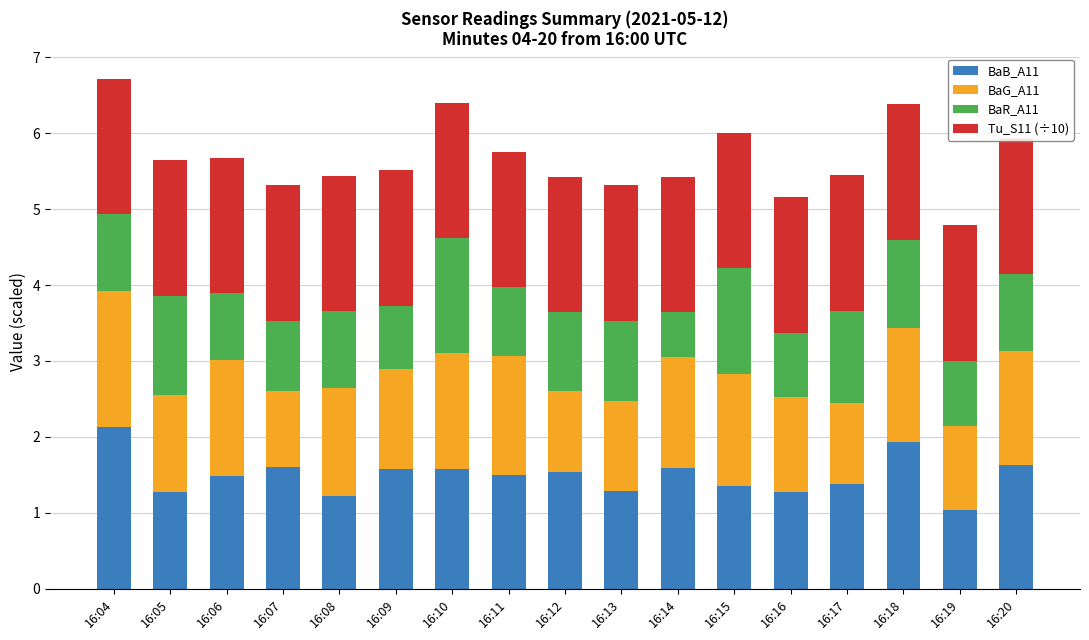

Reading right to left, list all the values displayed in this chart.

BaB_A11: 1.6	1.0	1.9	1.4	1.3	1.4	1.6	1.3	1.5	1.5	1.6	1.6	1.2	1.6	1.5	1.3	2.1
BaG_A11: 1.5	1.1	1.5	1.1	1.3	1.5	1.5	1.2	1.1	1.6	1.5	1.3	1.4	1.0	1.5	1.3	1.8
BaR_A11: 1.0	0.8	1.2	1.2	0.8	1.4	0.6	1.1	1.0	0.9	1.5	0.8	1.0	0.9	0.9	1.3	1.0
Tu_S11 (÷10): 1.8	1.8	1.8	1.8	1.8	1.8	1.8	1.8	1.8	1.8	1.8	1.8	1.8	1.8	1.8	1.8	1.8